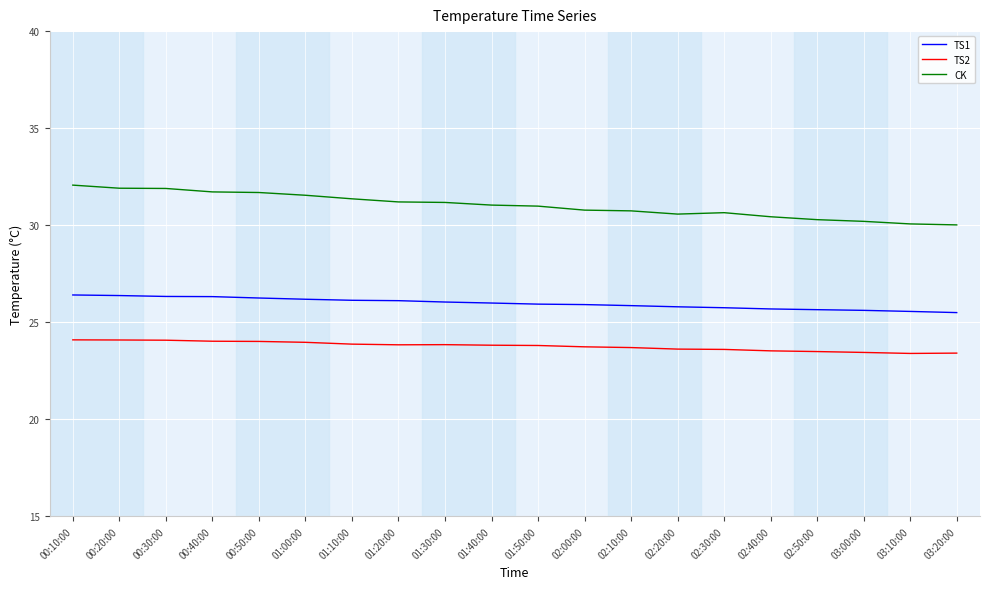

Is it true that TS2 equals 23.8 at 01:20:00?

True